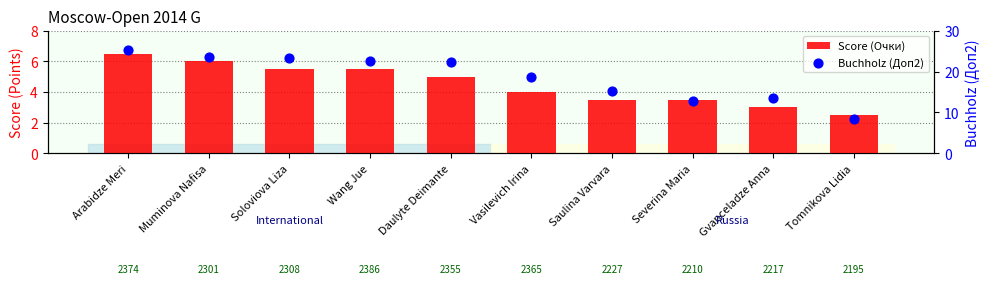

At how many categories does at least one series exceed 16?

6